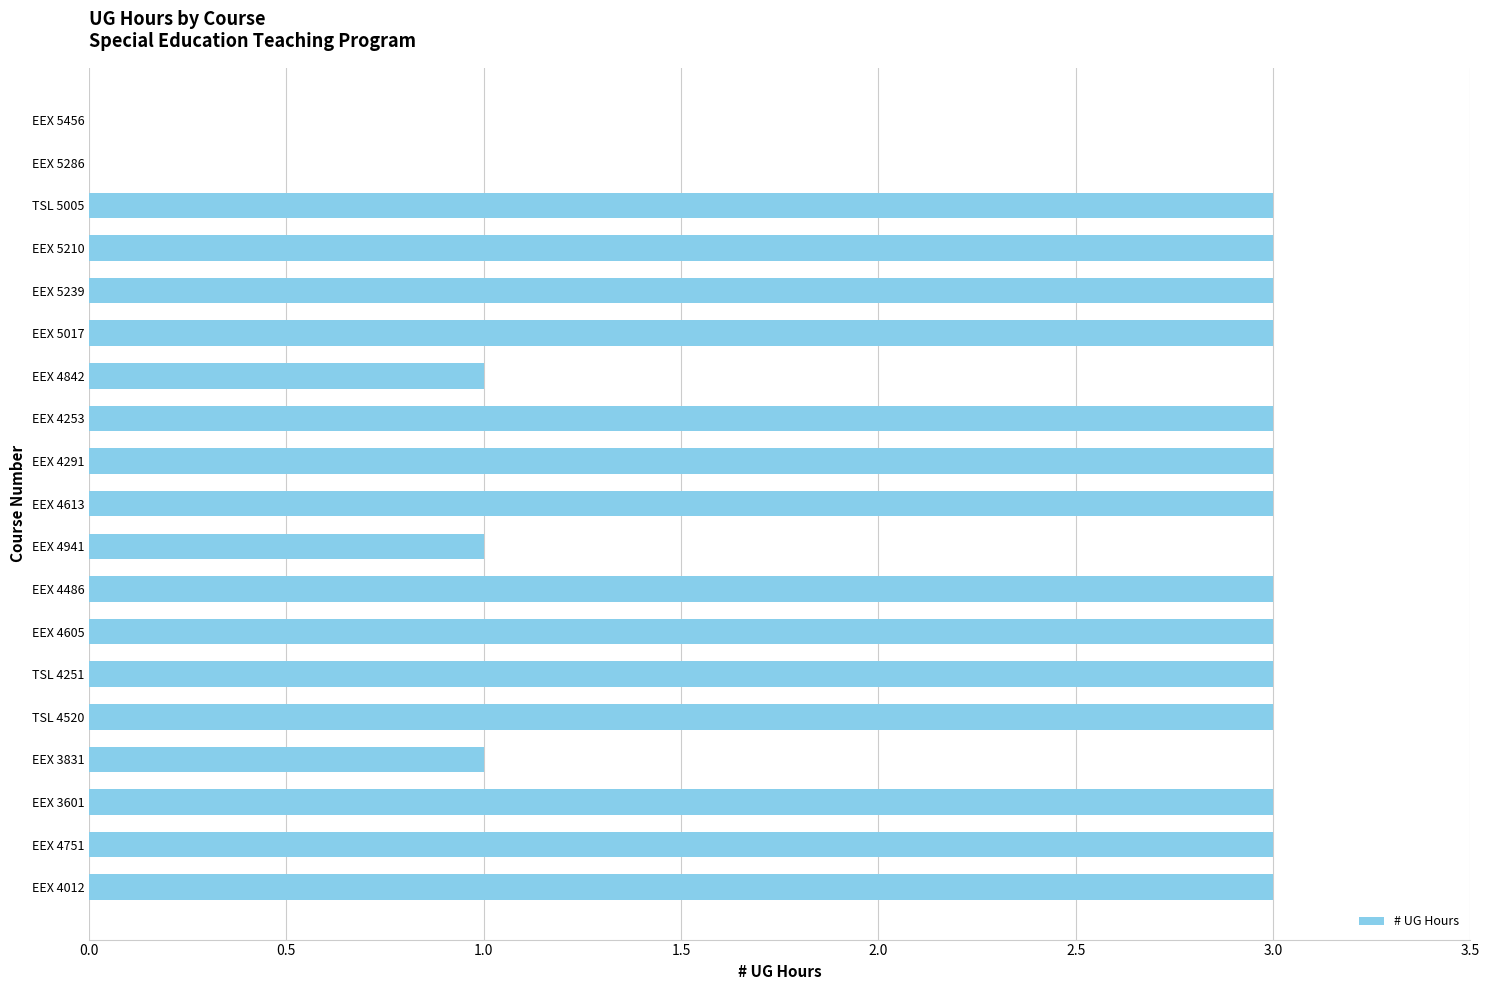

Are the bars horizontal?

Yes